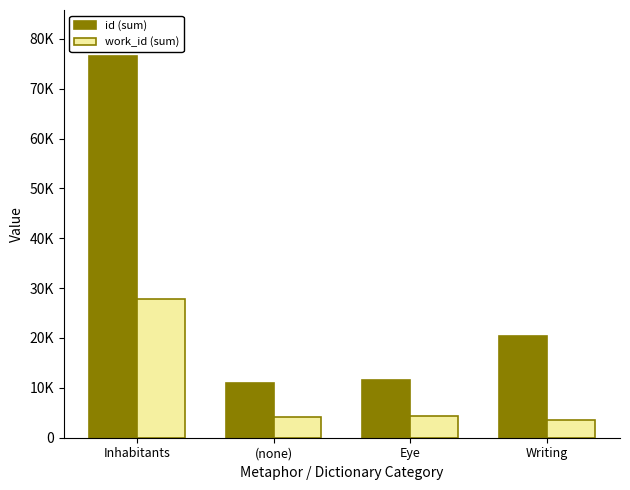

At Eye, list the series in order from smallest to largest.

work_id (sum), id (sum)